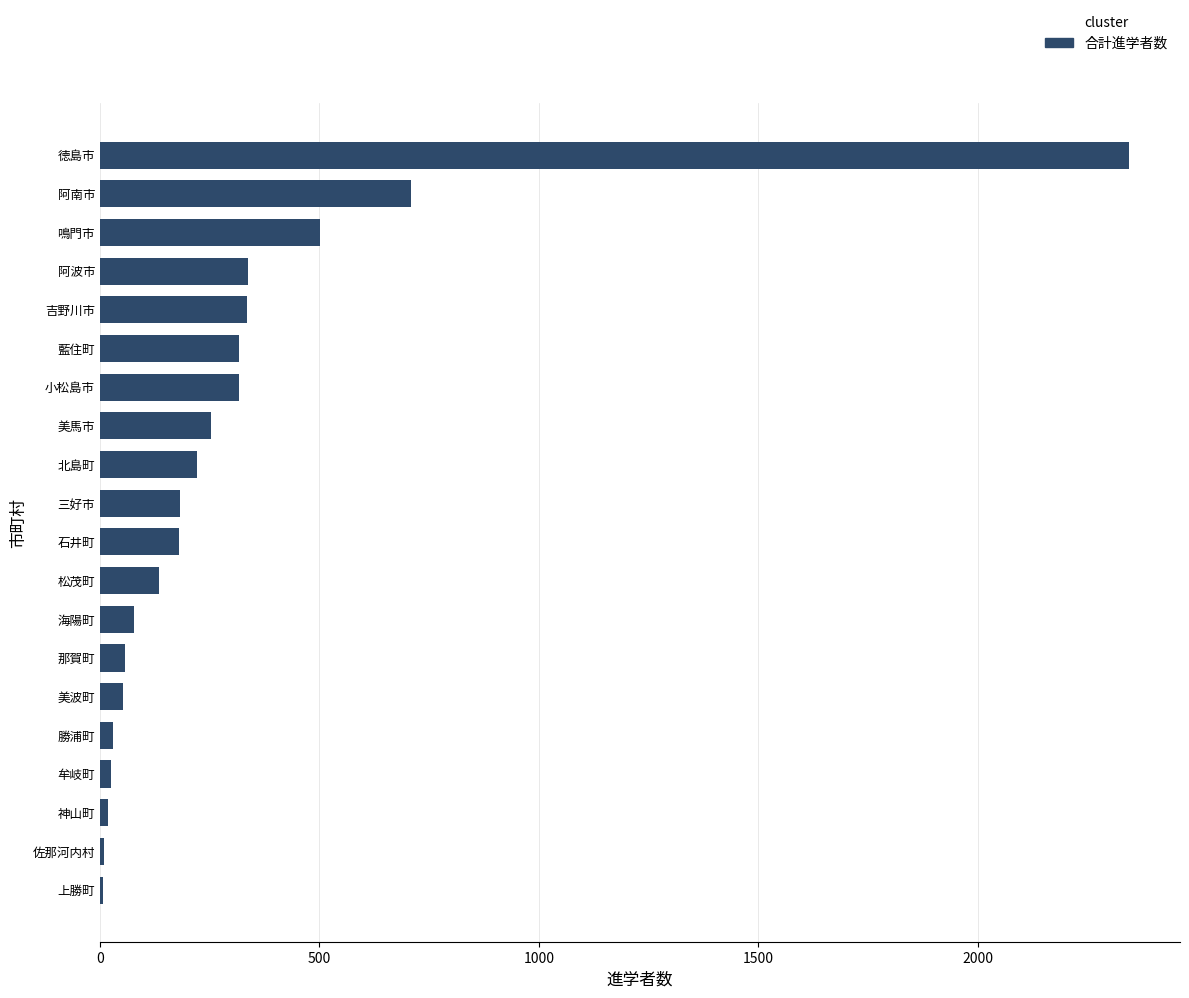

True or false: the data shows 58 at 那賀町.

True